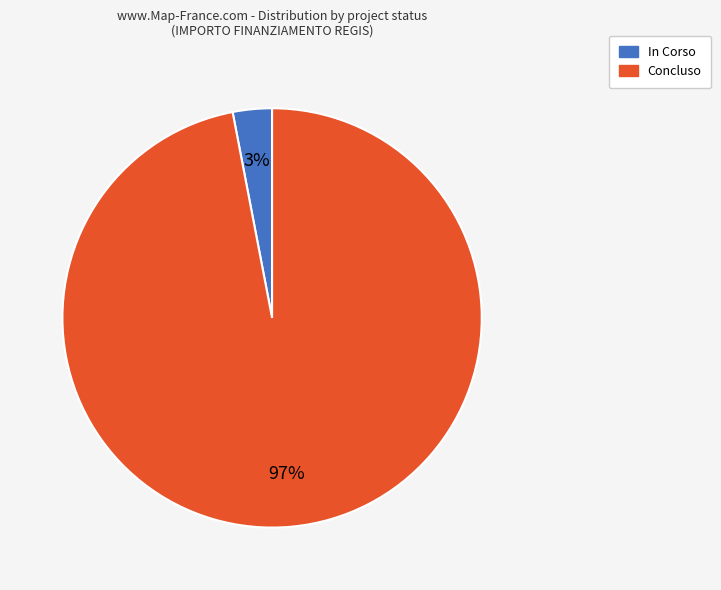

Which category has the smallest portion of the pie?

In Corso